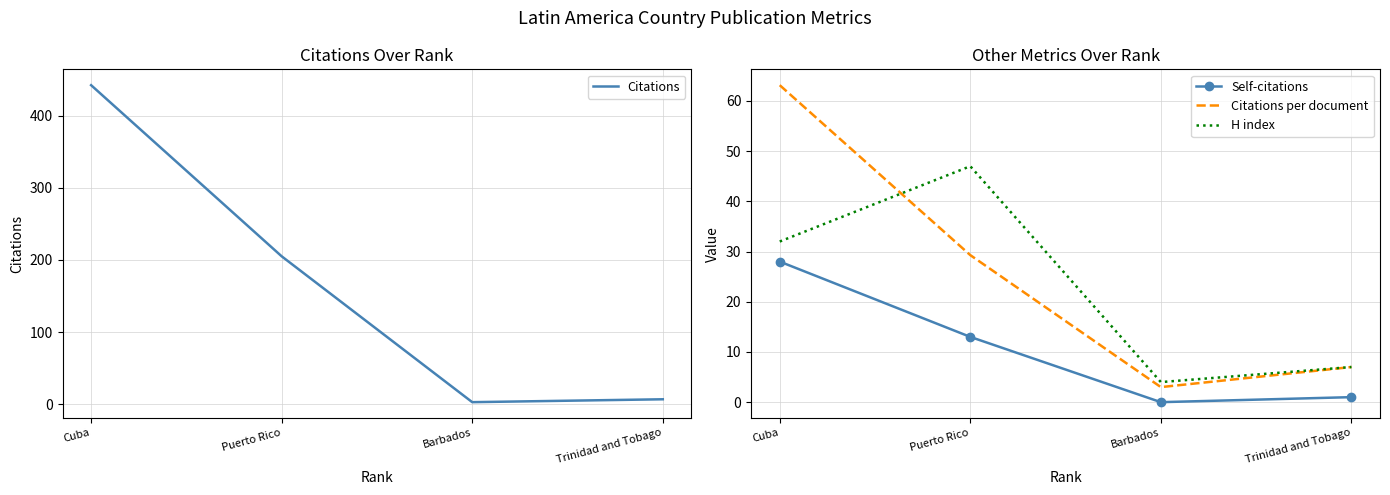

The Citations series shows 307.3 at Puerto Rico. True or false?

False